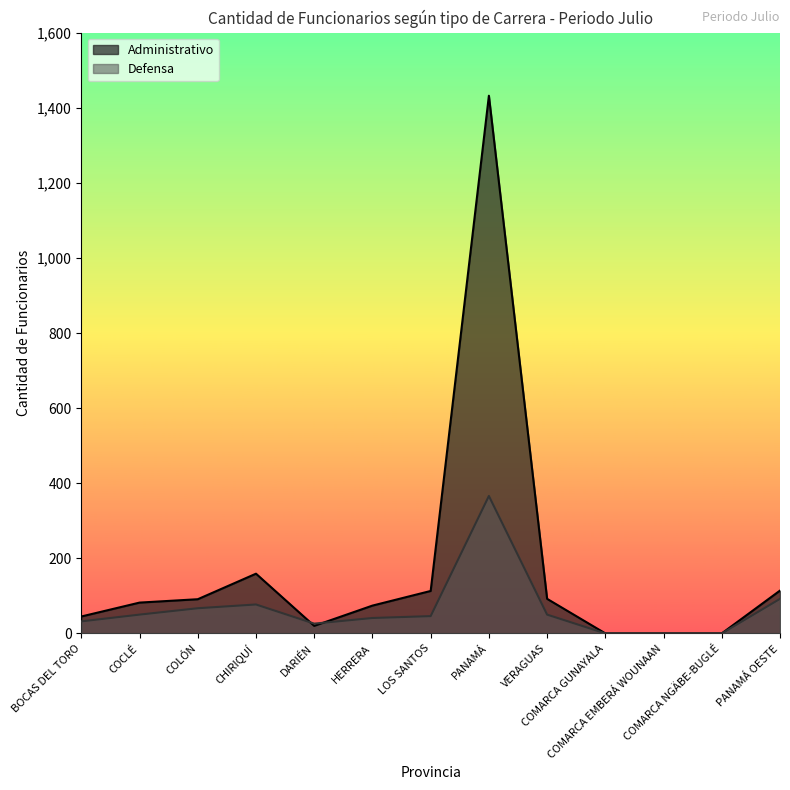

What is the label of the 9th point from the left?

VERAGUAS